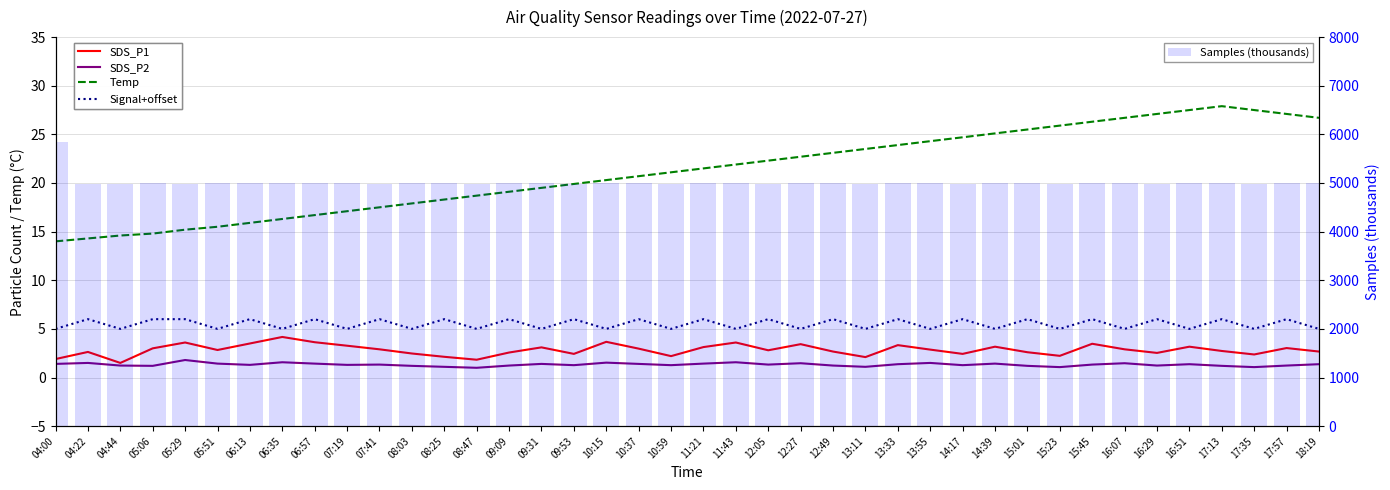

Which series changed the most between 12:49 and 15:23?

Temp